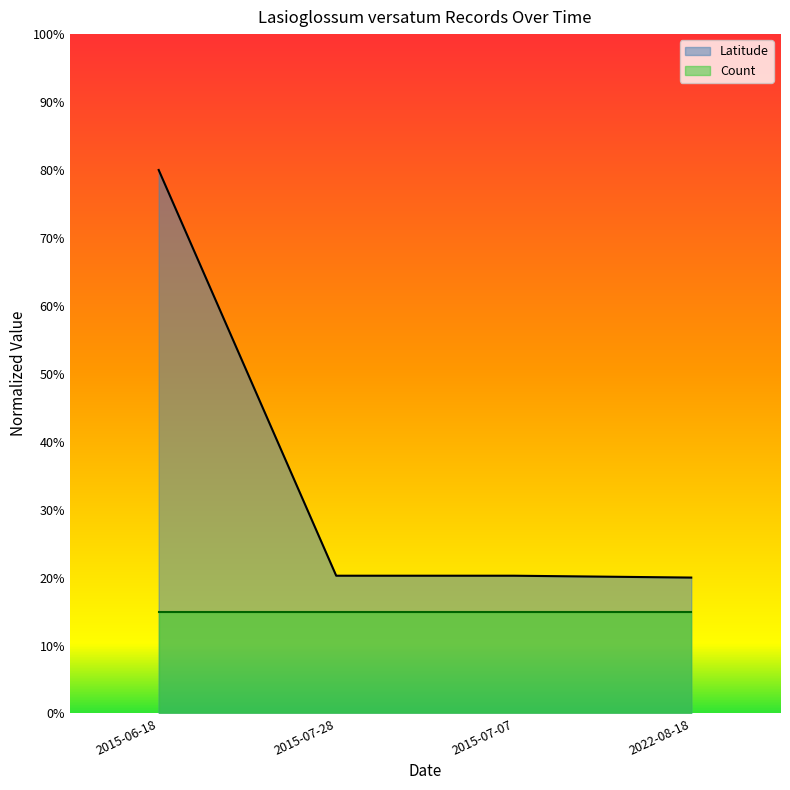

Is it true that the value at 2022-08-18 is 0.2?

True